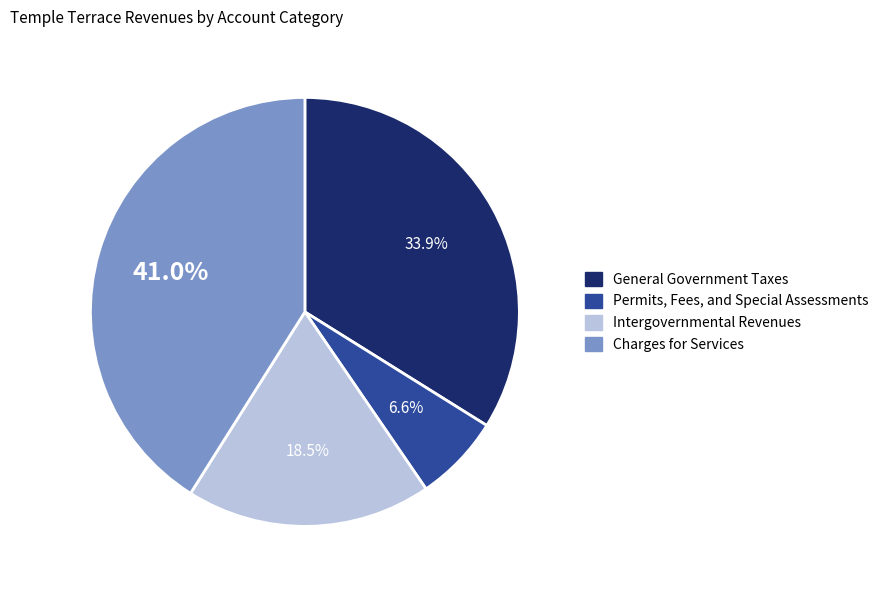

What percentage is the General Government Taxes slice, to the nearest percent?

34%